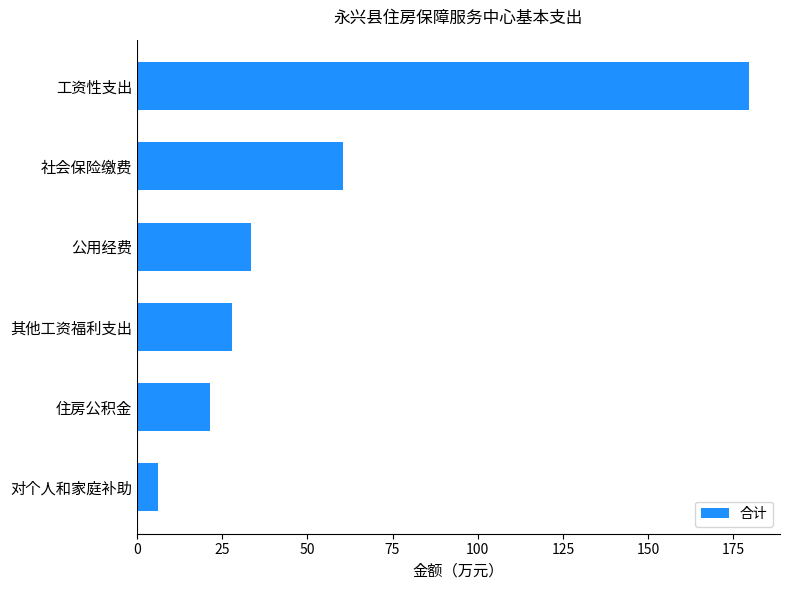

Reading top to bottom, what are all the values shown in this chart?

工资性支出=179.7	社会保险缴费=60.5	公用经费=33.6	其他工资福利支出=28.0	住房公积金=21.6	对个人和家庭补助=6.3